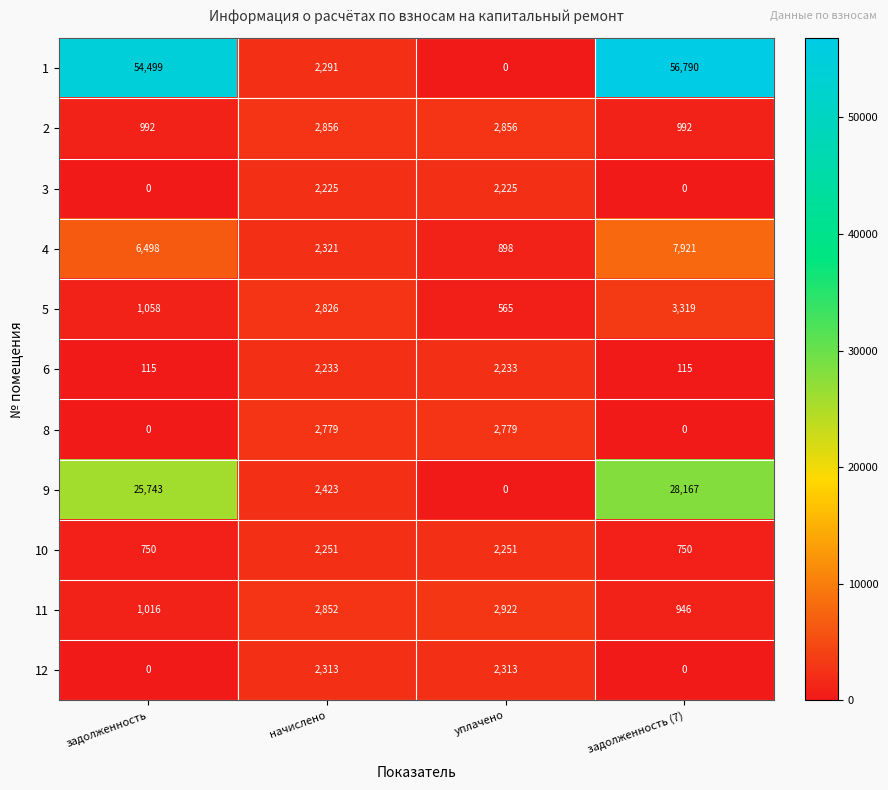

Which series has the largest range (max minus min)?

1